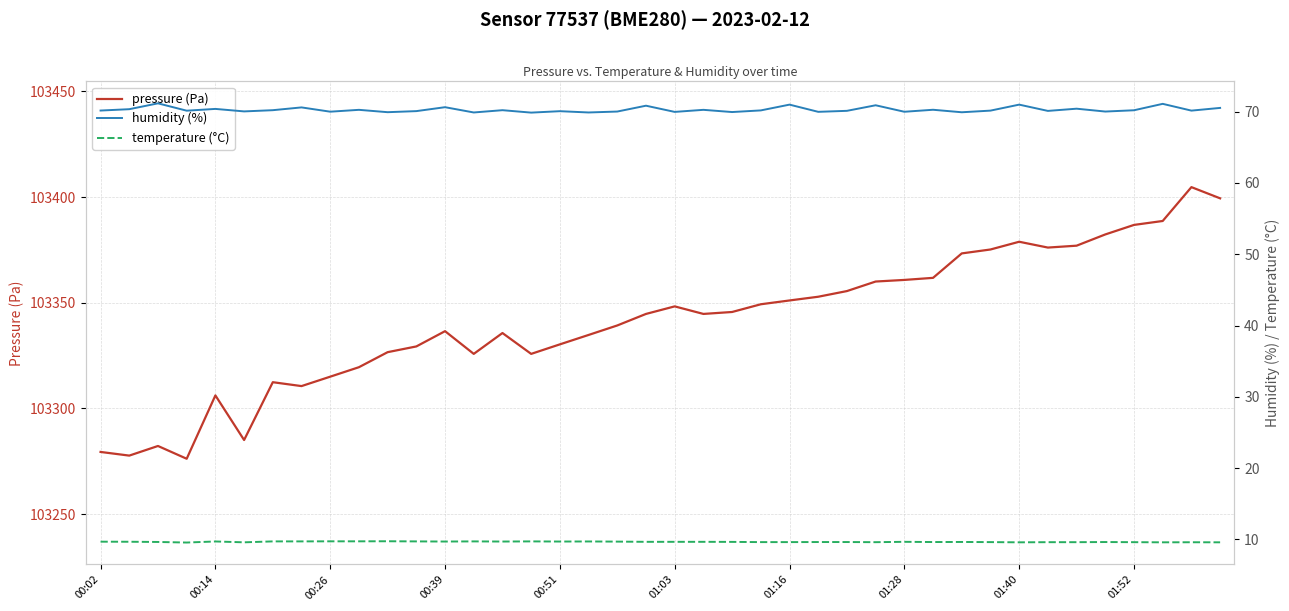

Which series has the largest total across all categories?

pressure (Pa)